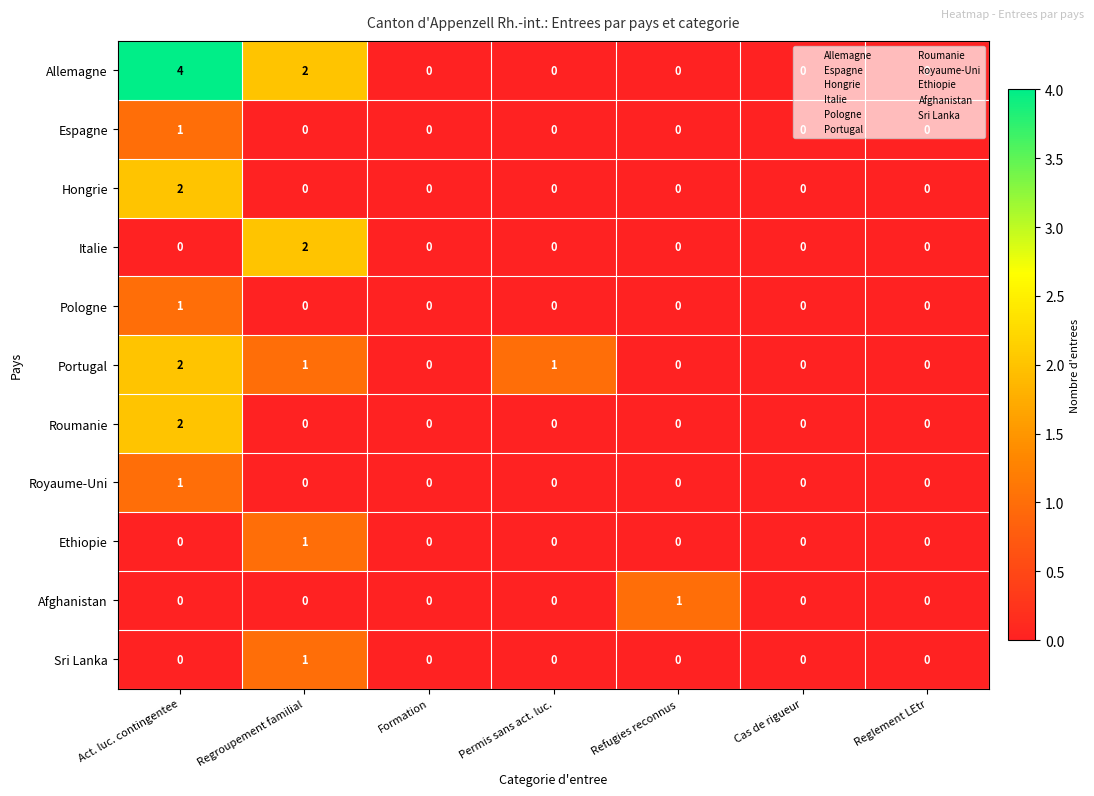

At which category does the chart reach its peak across all series?

Act. luc. contingentee